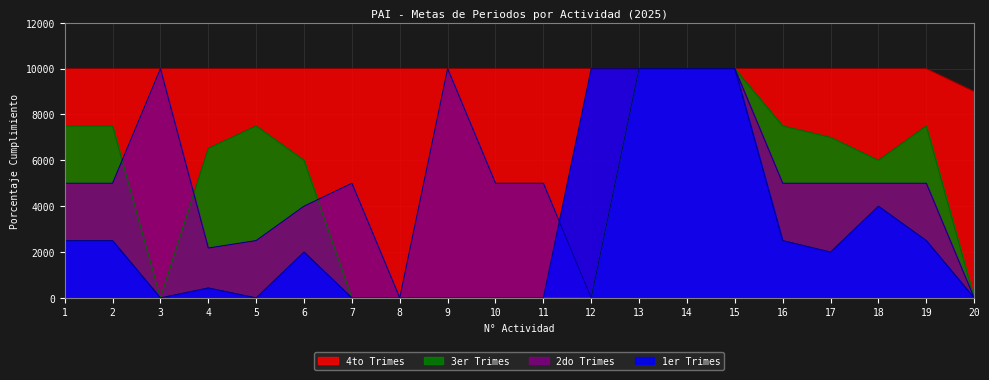

At which label does 1er Trimes first exceed 2000?

1